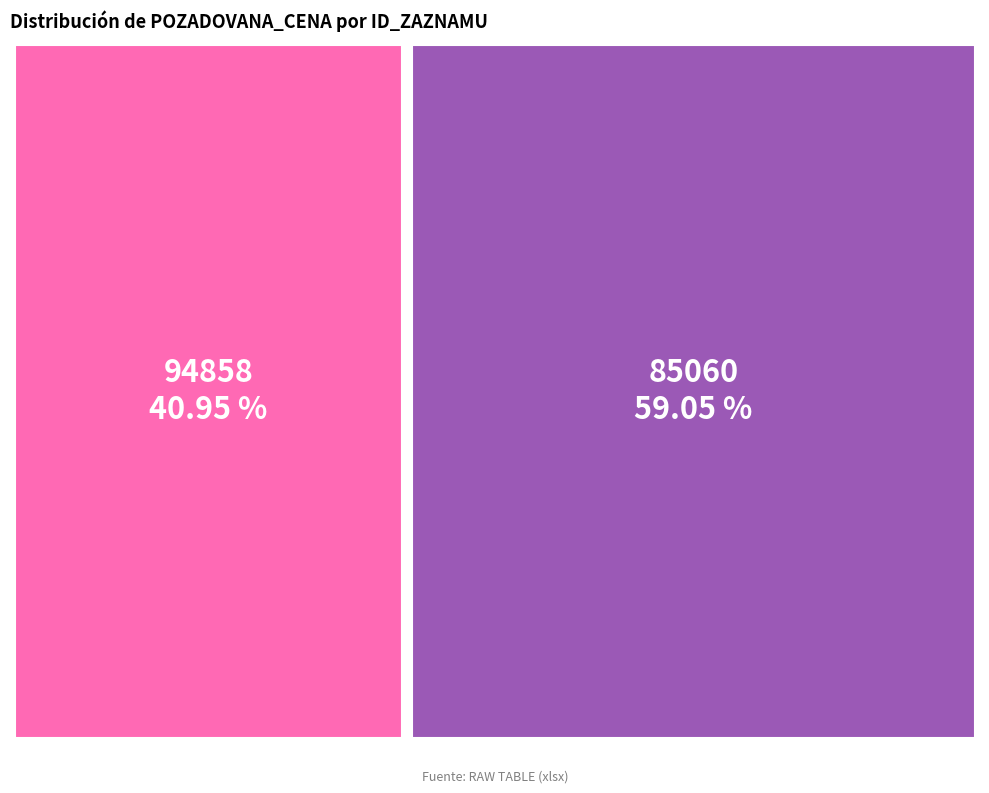

Do 94858 and 85060 together represent more than half of the pie?

Yes